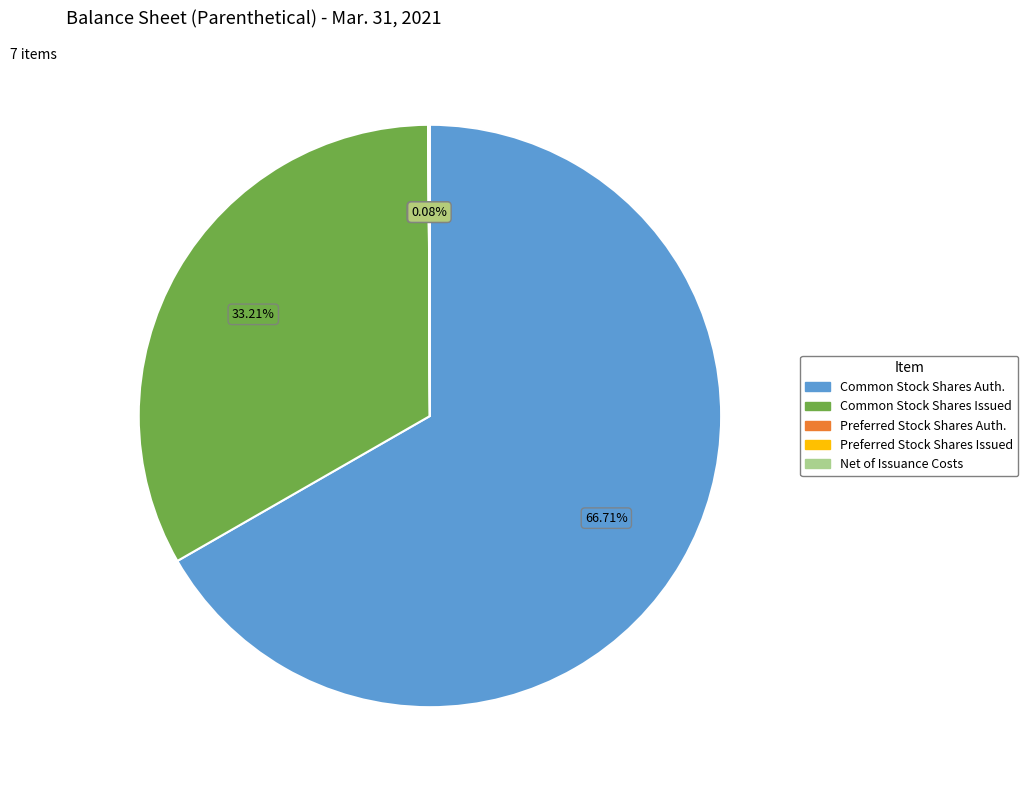

Is there any slice that represents more than half of the pie?

Yes